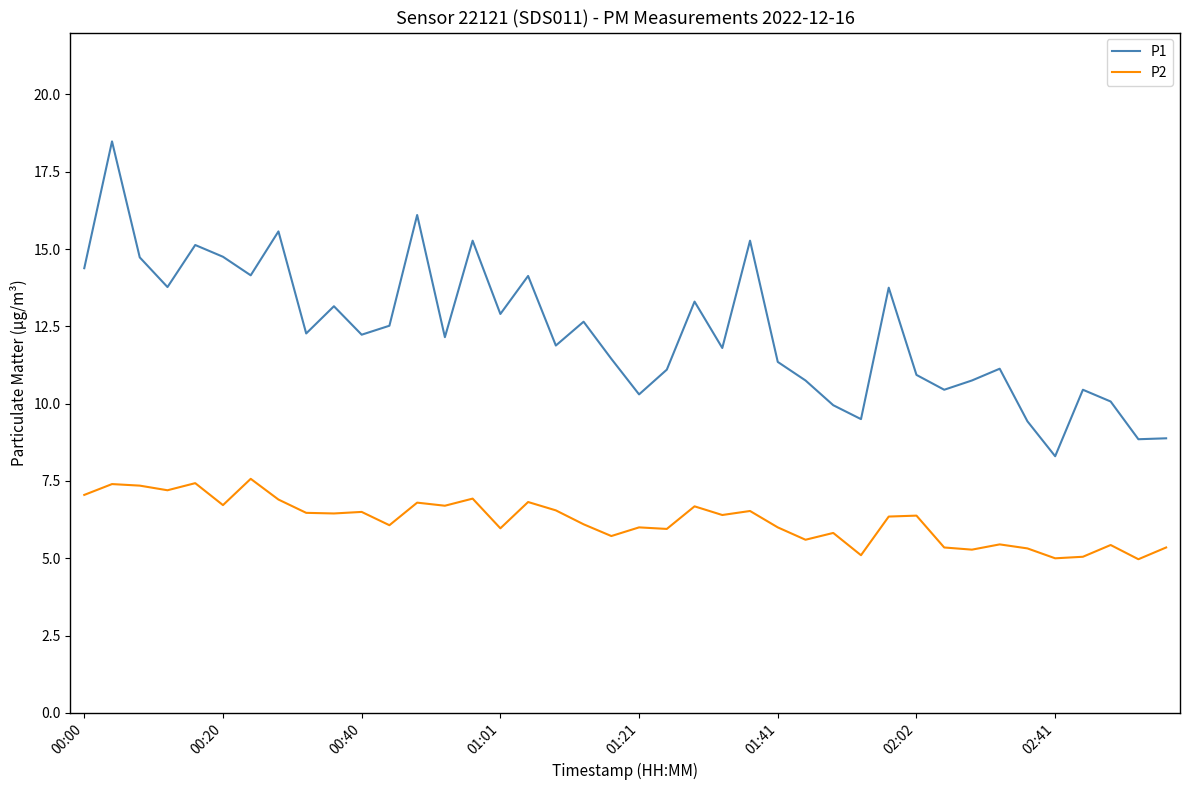

True or false: P2 and P1 intersect in this chart.

False